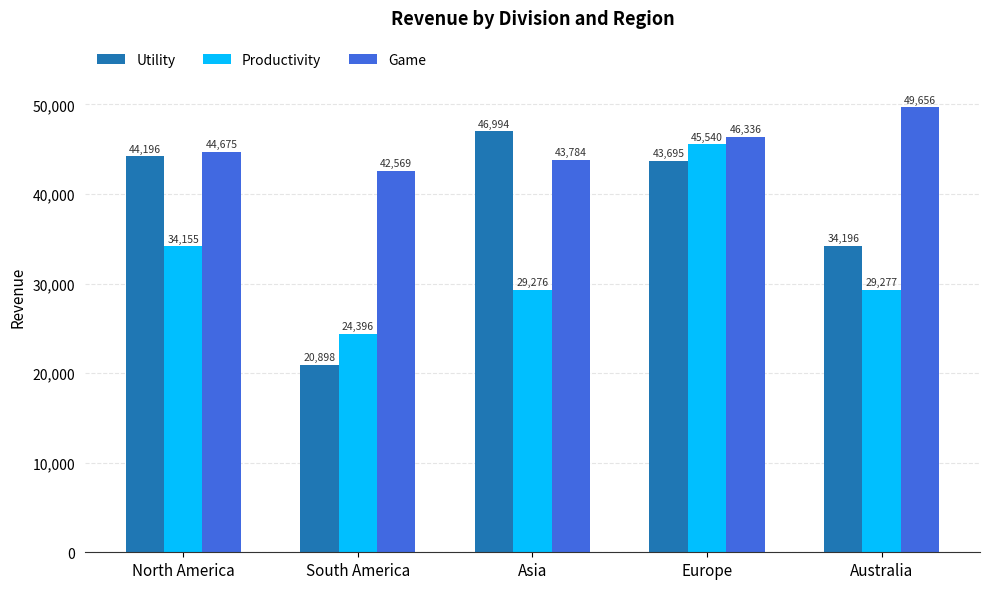

What is the value of the Game bar at the 4th from the left?

46336